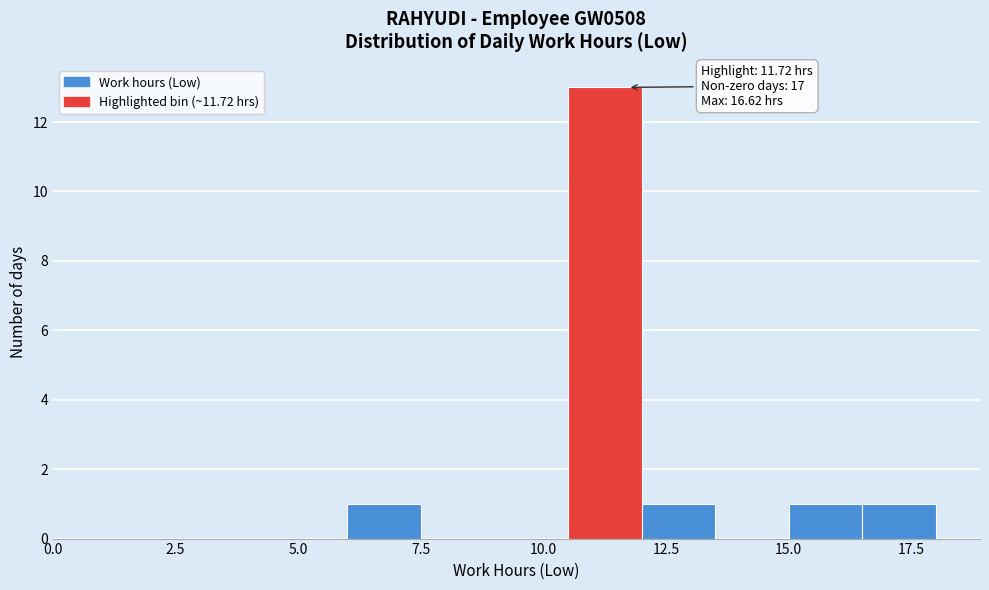

Read against the x-axis, roughly where is the centre of the tallest bar?

11.5